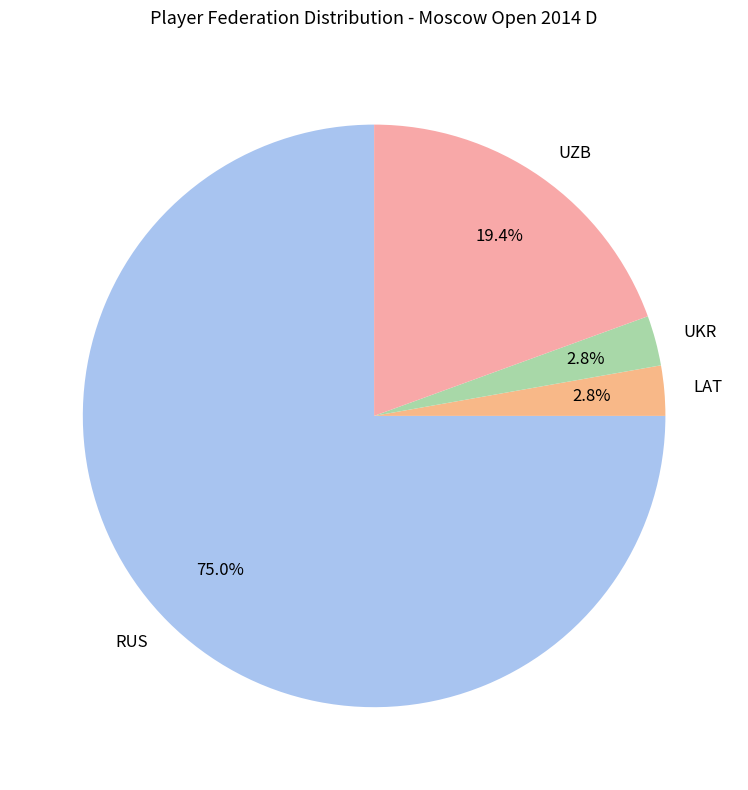

Between LAT and UZB, which is larger?

UZB